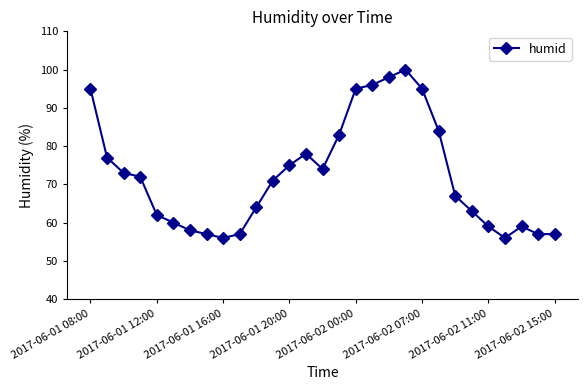

What is the value of the 8th point from the left?

57